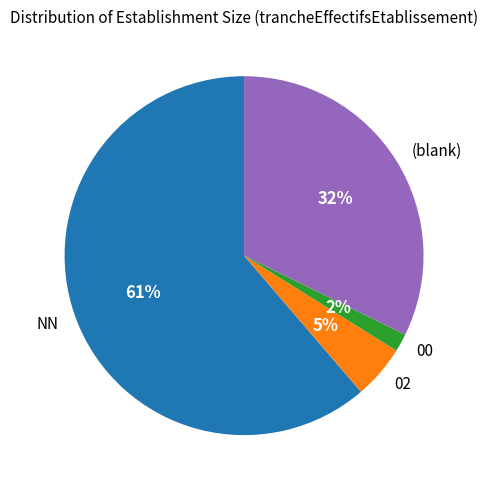

Do 02 and (blank) together represent more than half of the pie?

No